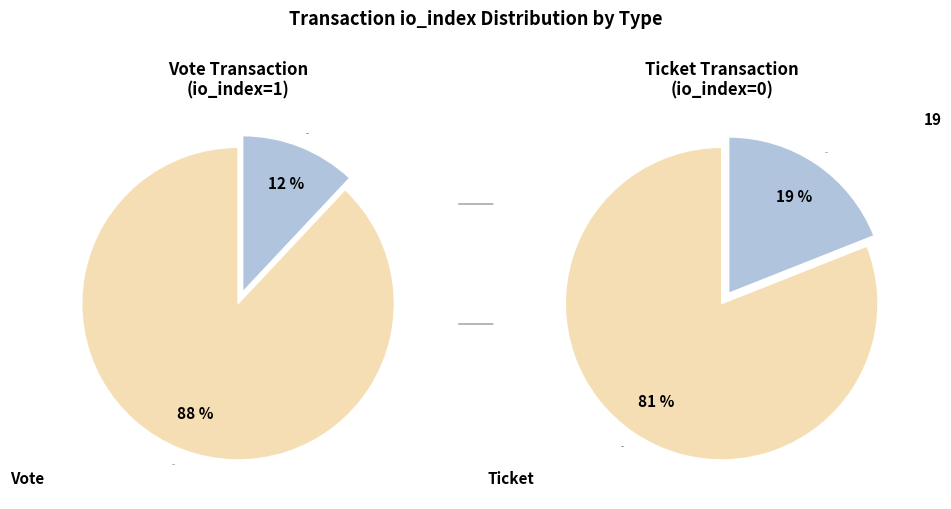

The Vote (io_index=1) slice represents 99% of the pie. True or false?

False